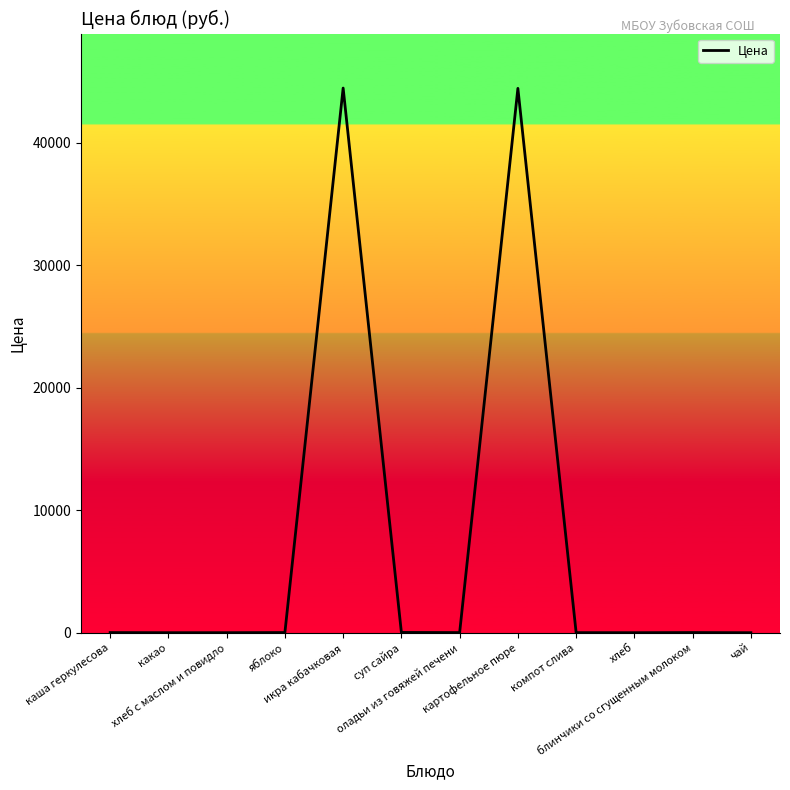

What is the difference between the values at оладьи из говяжей печени and суп сайра?

12